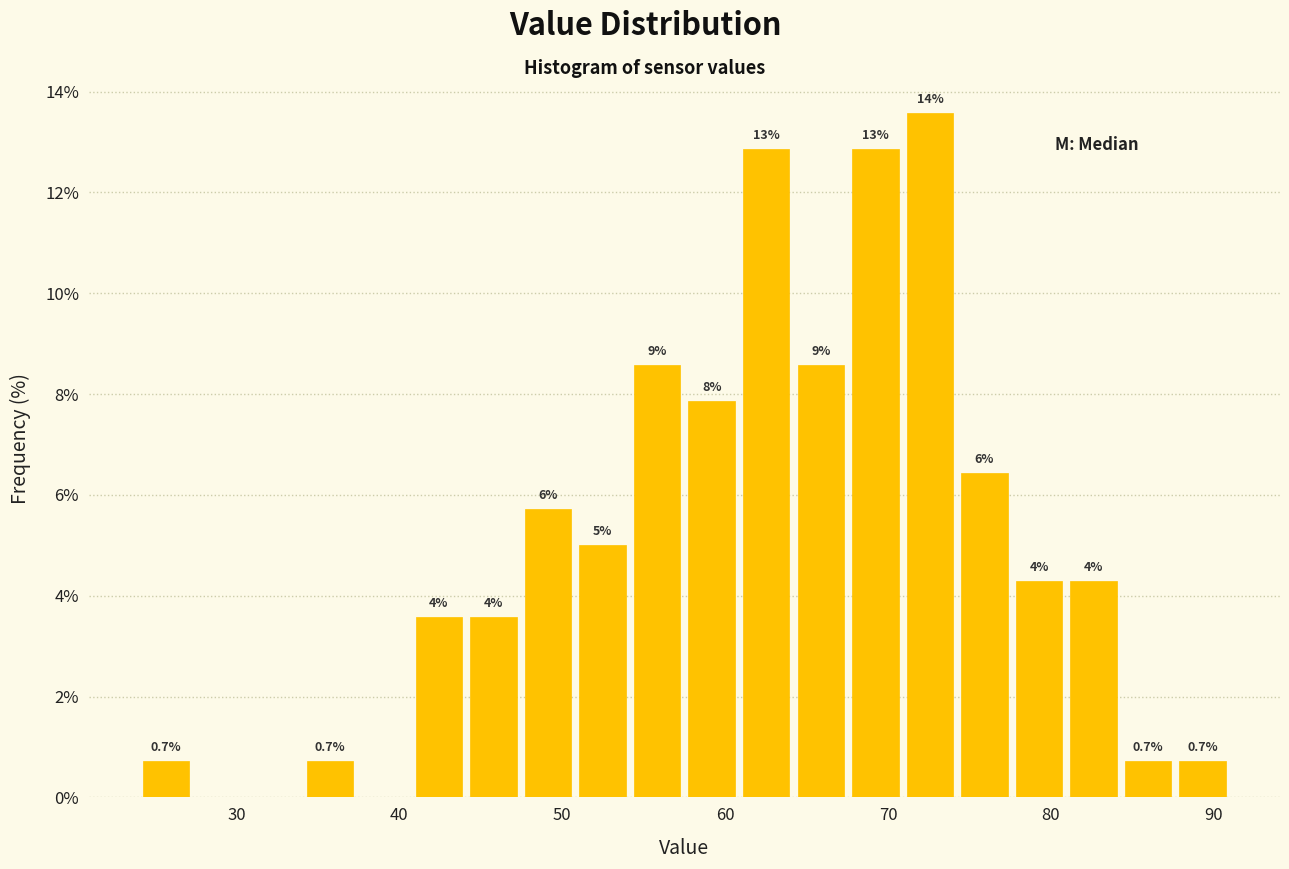

Read against the x-axis, roughly where is the centre of the tallest bar?

73